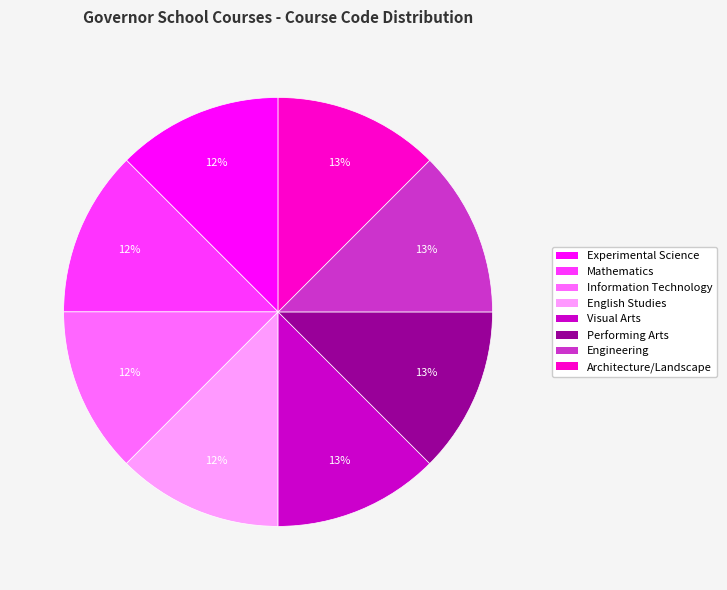

Is there a majority slice in this chart?

No